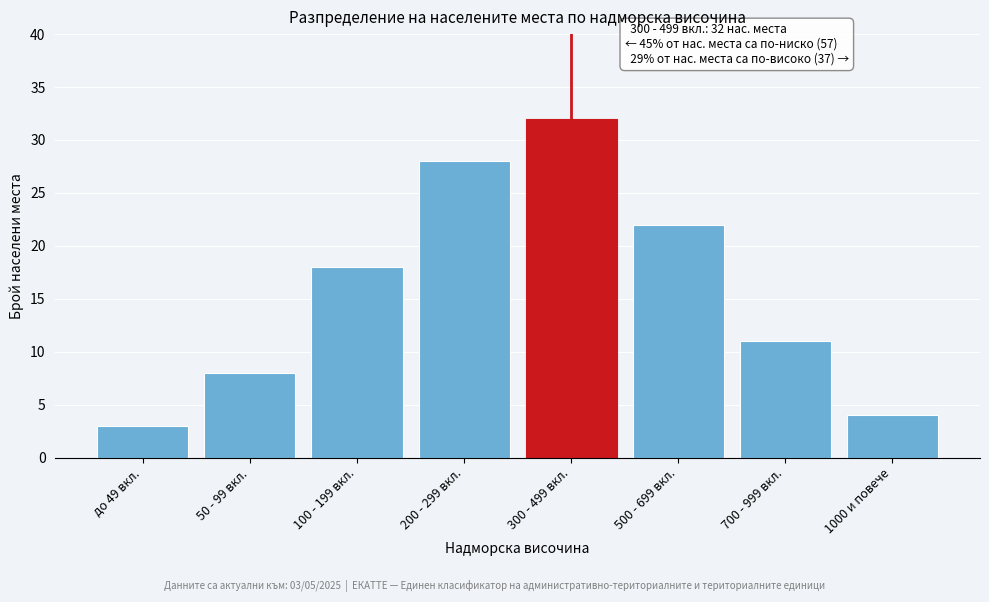

Reading left to right, what are all the values shown in this chart?

до 49 вкл.=3	50 - 99 вкл.=8	100 - 199 вкл.=18	200 - 299 вкл.=28	300 - 499 вкл.=32	500 - 699 вкл.=22	700 - 999 вкл.=11	1000 и повече=4